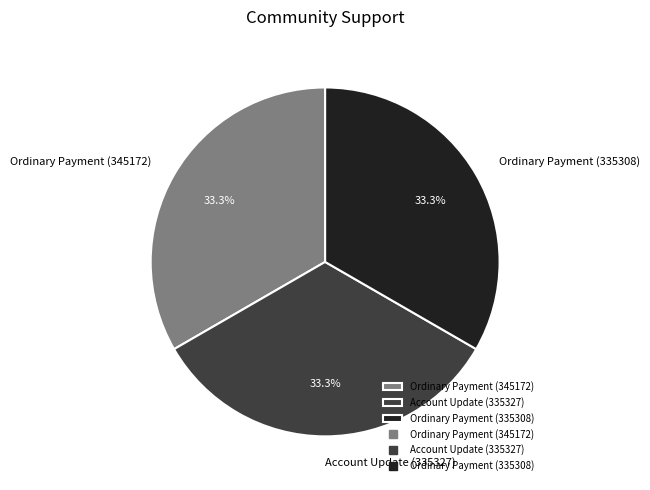

To the nearest percent, what percentage of the pie is Ordinary Payment (345172)?

33%